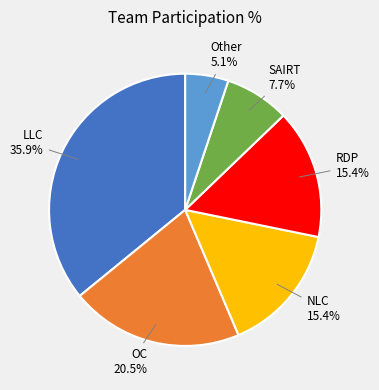

Which slice is the largest?

LLC